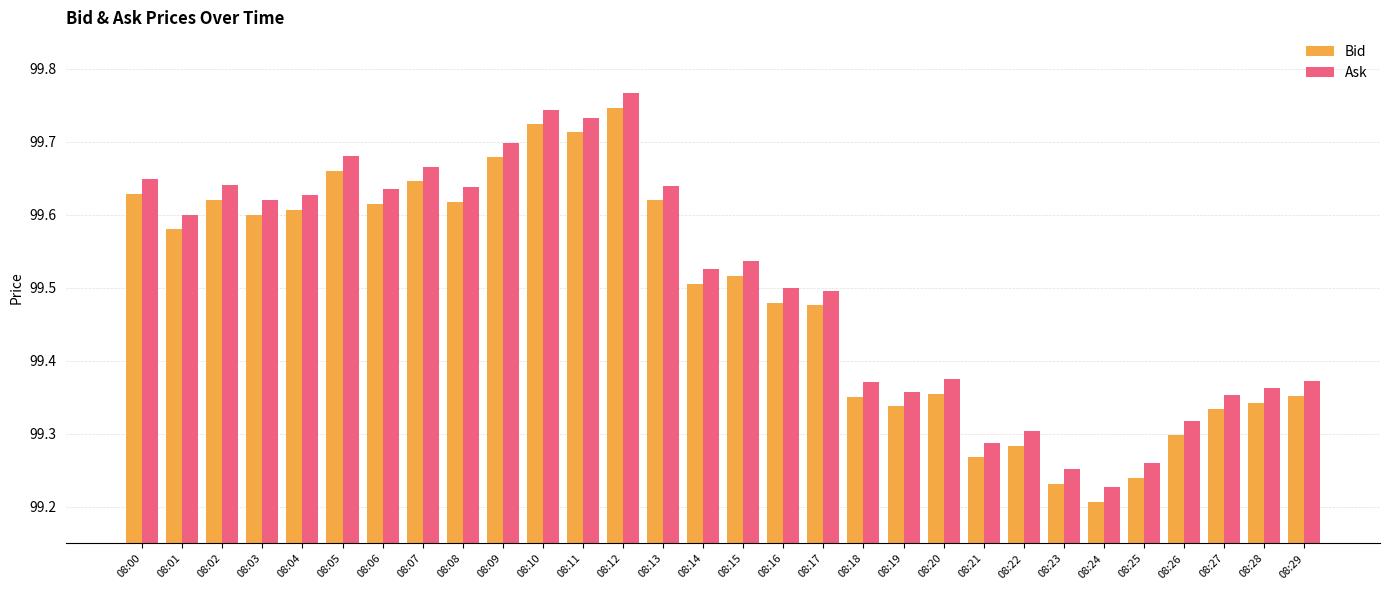

What is the difference between the maximum and minimum values in the Bid series?

0.5